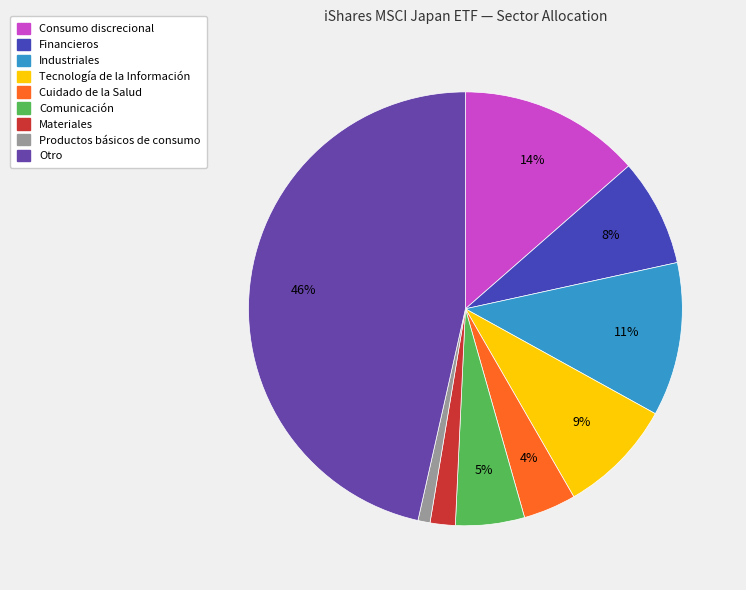

How many segments does this pie chart have?

9